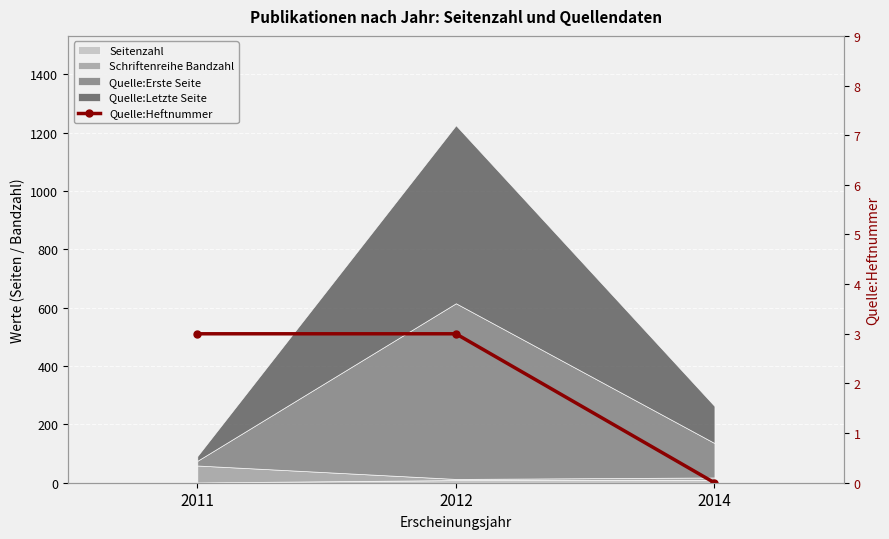

How many values are between 0 and 3?

3